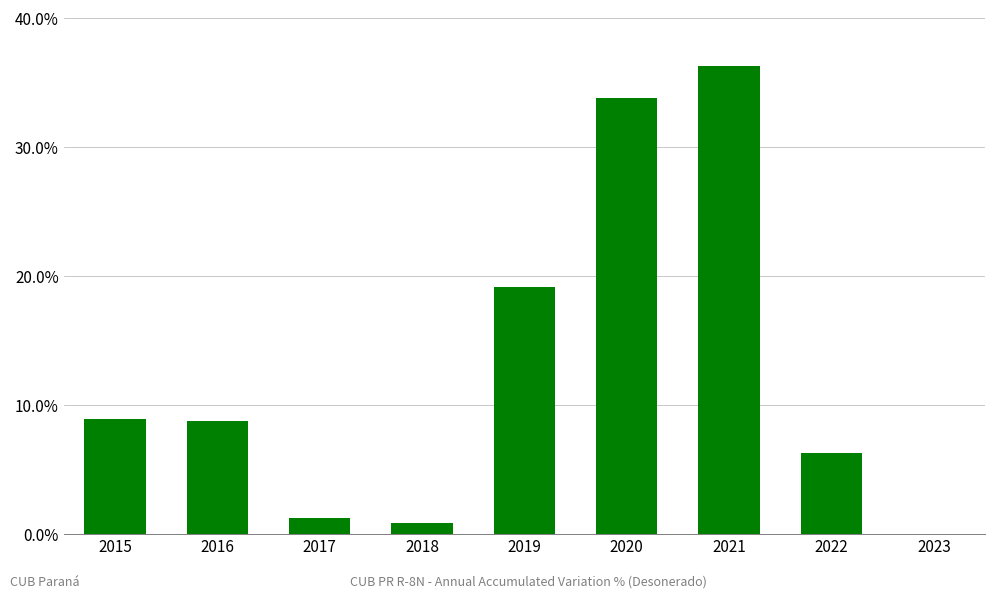

Are the bars grouped side by side (vs. stacked)?

No